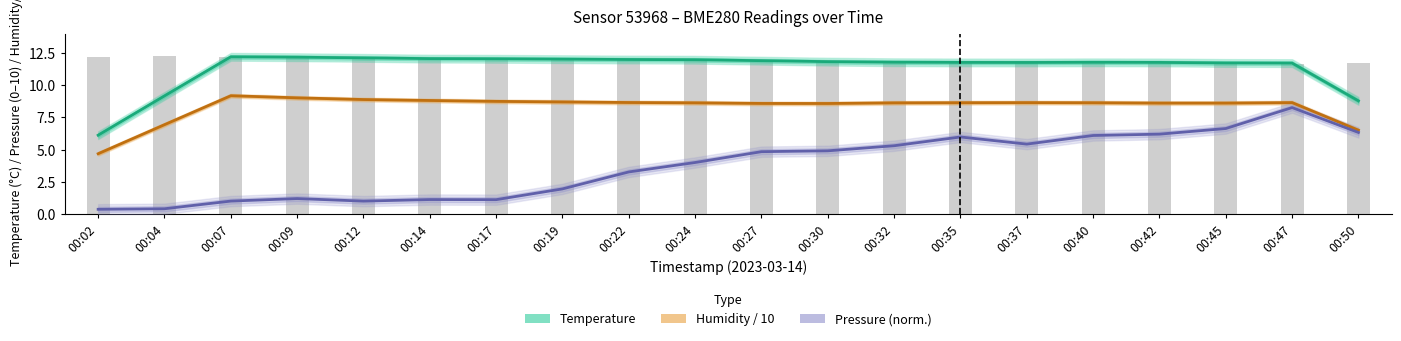

What is the maximum value for Humidity / 10 (%)?

9.2